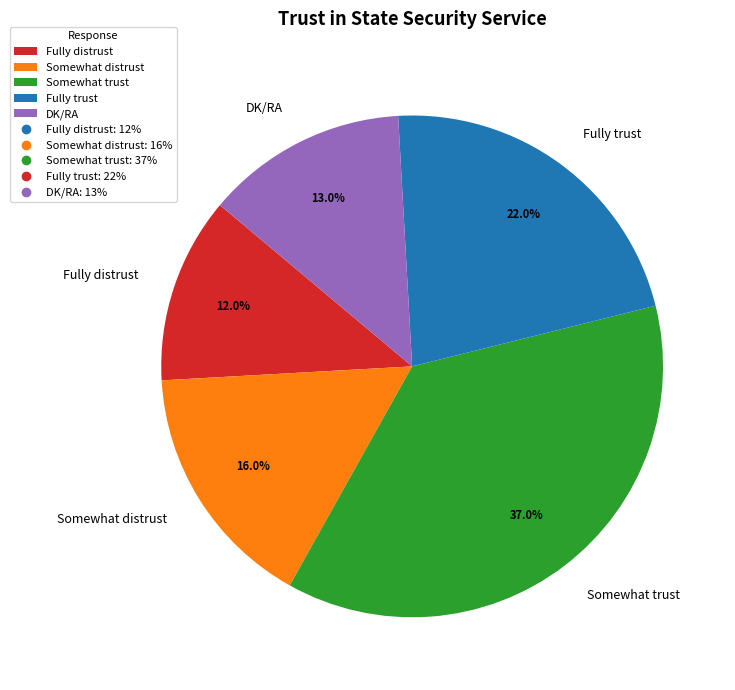

Is DK/RA the majority of the pie?

No